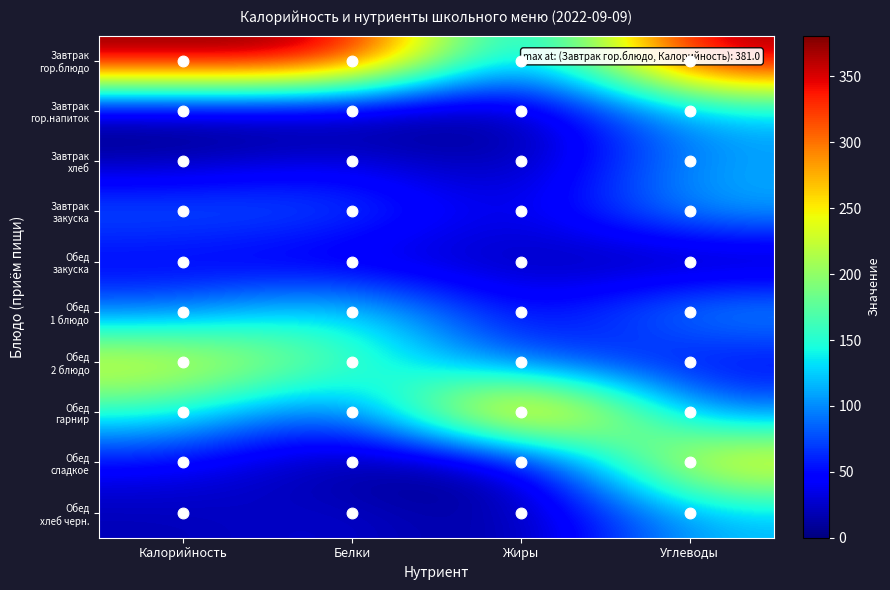

Which has a higher value, Жиры or Калорийность?

Калорийность